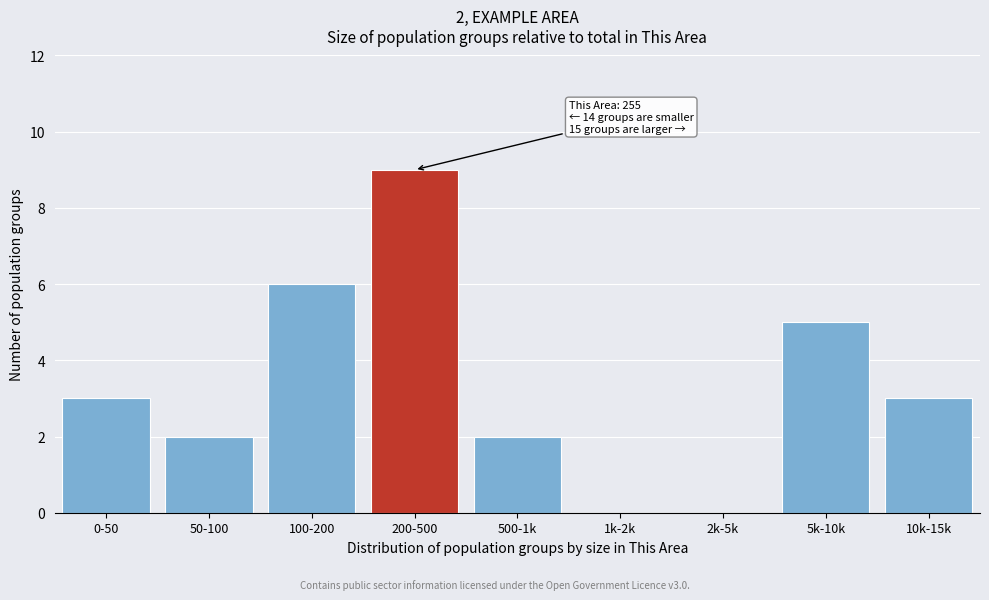

Reading left to right, extract all data points from this chart.

0-50=3	50-100=2	100-200=6	200-500=9	500-1k=2	1k-2k=0	2k-5k=0	5k-10k=5	10k-15k=3